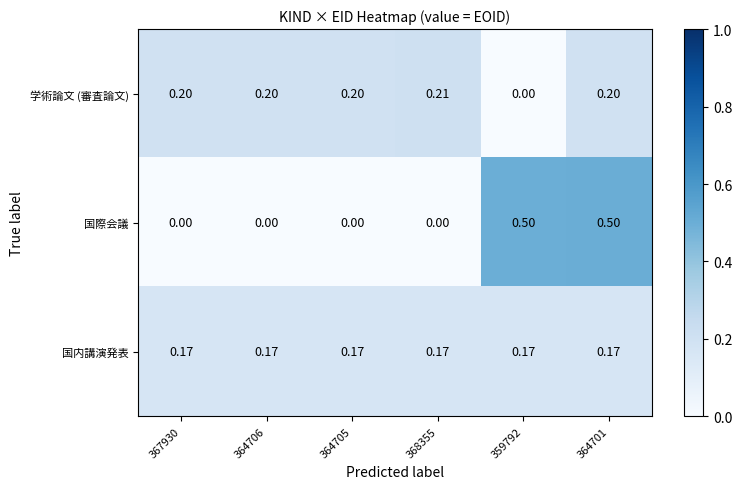

Which series changed the most between 367930 and 364701?

国際会議